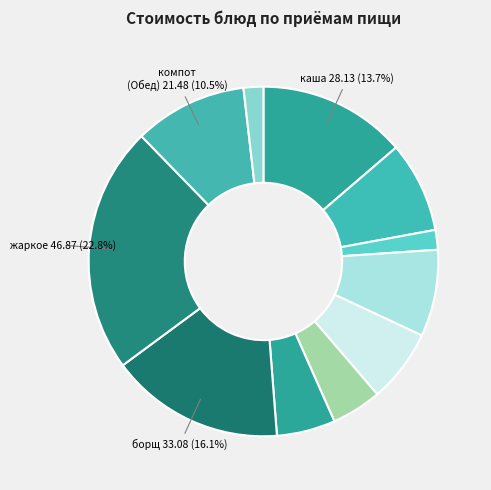

Is there any slice that represents more than half of the pie?

No